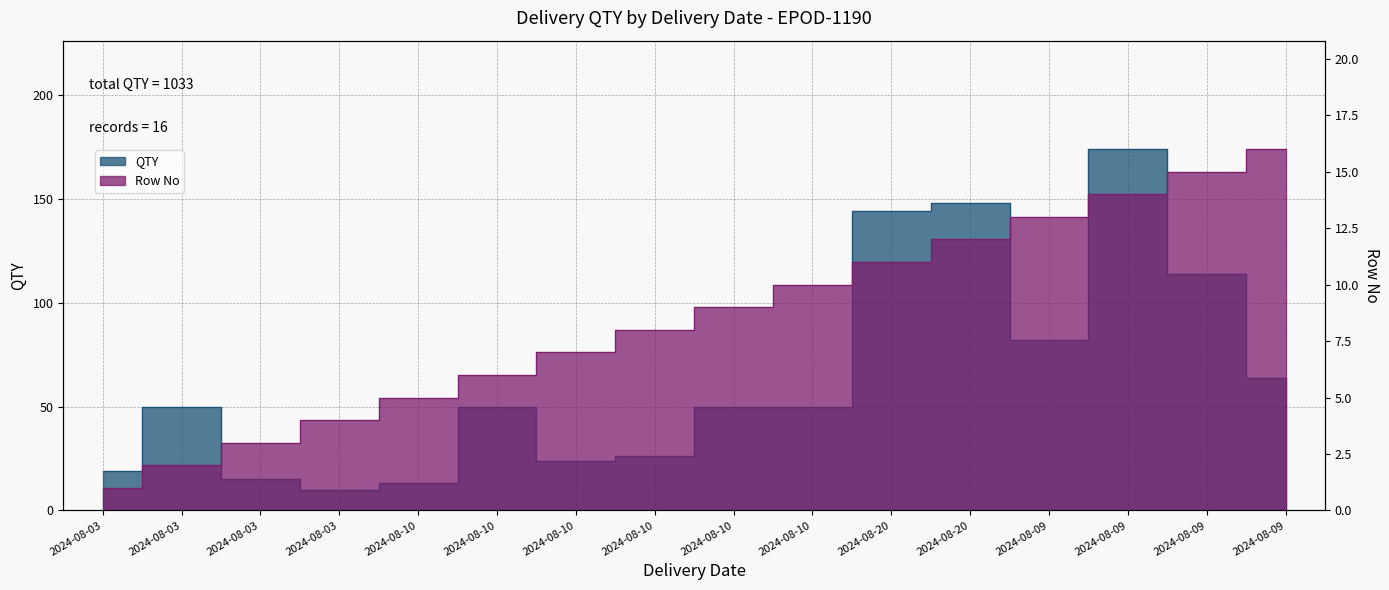

In QTY, how many points are lower than both neighbors (excluding endpoints)?

3